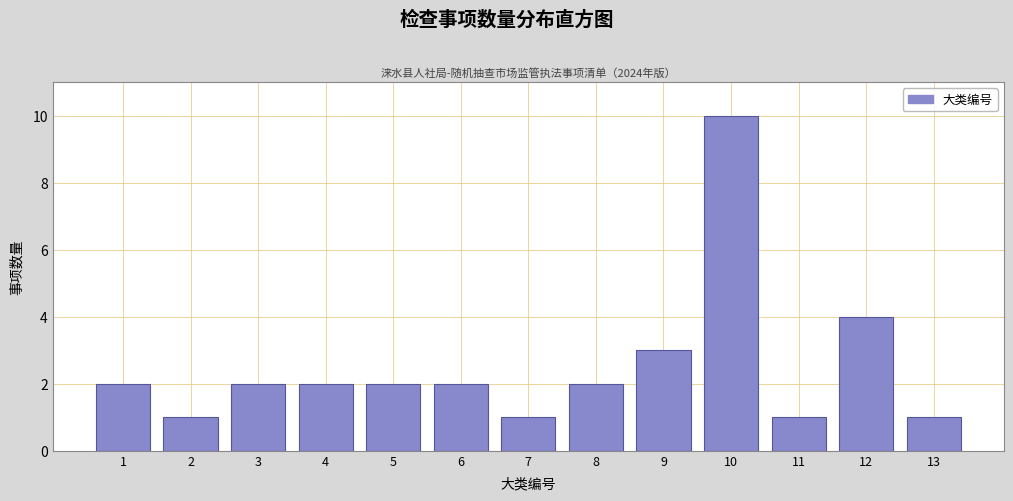

Reading left to right, list every bar in this chart as the range it spans on the x-axis followed by its height. The values are not printed on the chart, so give them approximately, as read against the axis.

0.5 to 1.5: 2
1.5 to 2.5: 1
2.5 to 3.5: 2
3.5 to 4.5: 2
4.5 to 5.5: 2
5.5 to 6.5: 2
6.5 to 7.5: 1
7.5 to 8.5: 2
8.5 to 9.5: 3
9.5 to 10.5: 10
10.5 to 11.5: 1
11.5 to 12.5: 4
12.5 to 13.5: 1